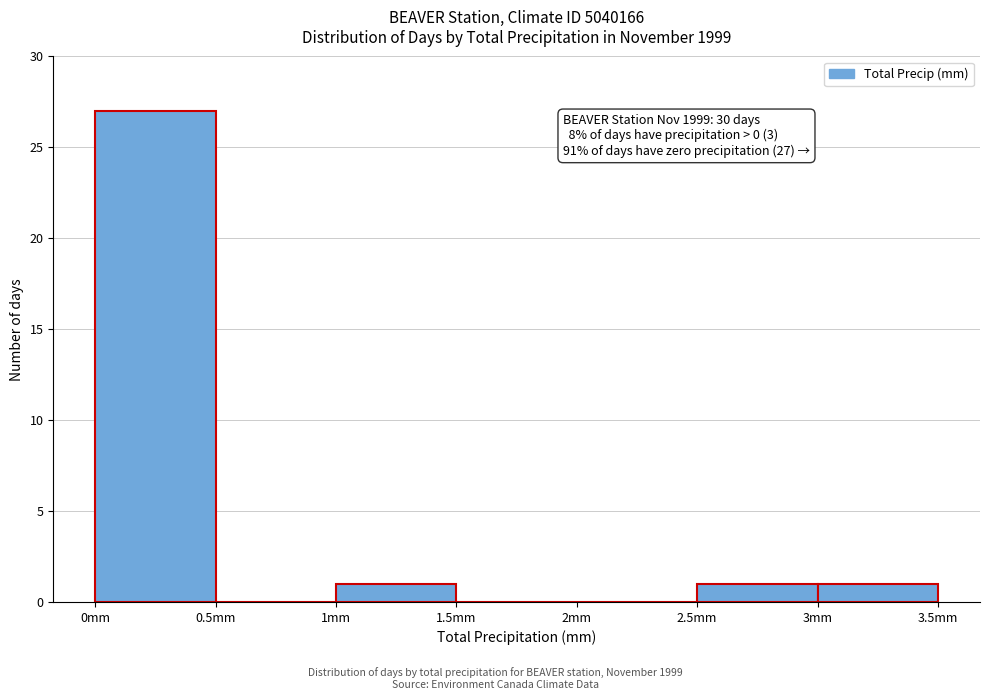

Which range on the x-axis has the tallest bar?

0.0 to 0.5